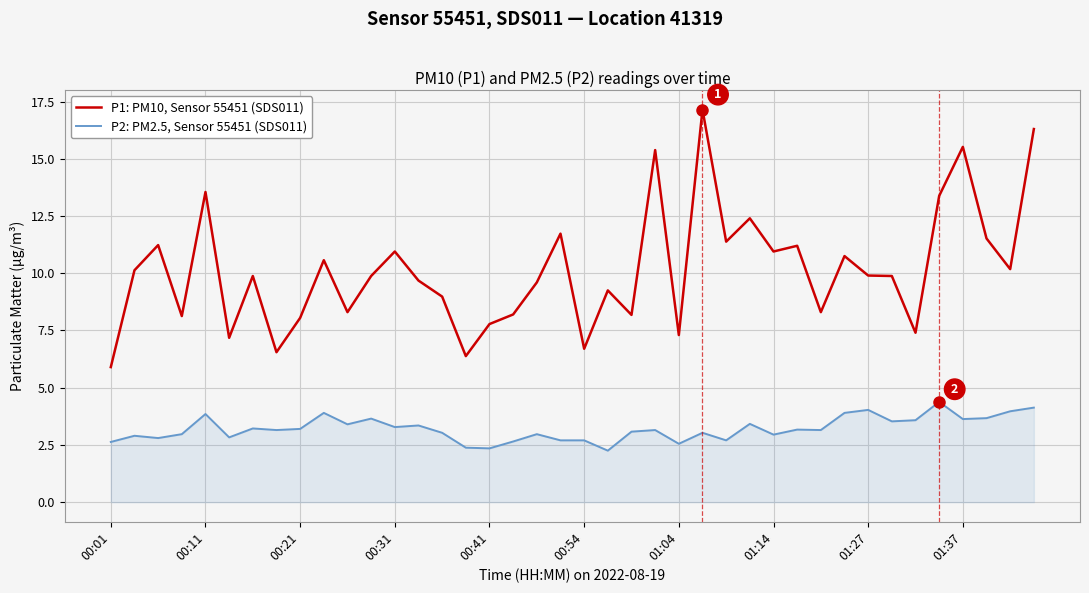

Which series has the widest spread of values?

P1: PM10, Sensor 55451 (SDS011)